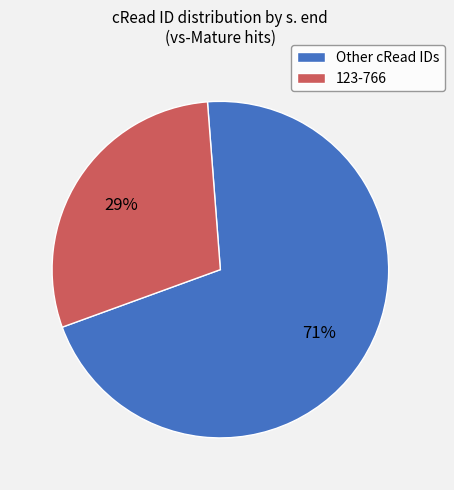

Which slice is the smallest?

123-766